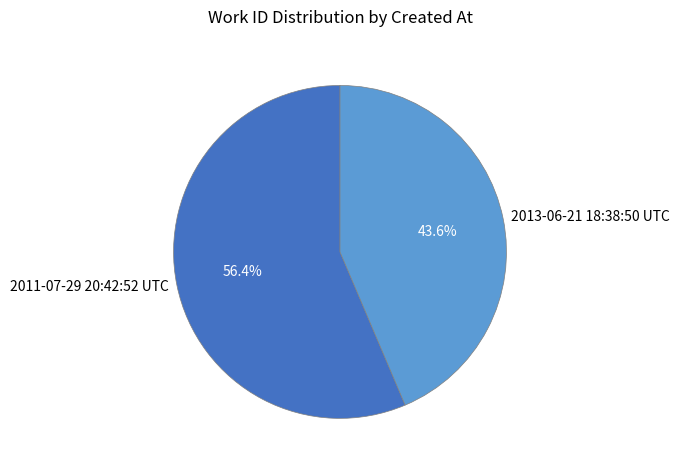

Combined, what portion of the pie is 2011-07-29 20:42:52 UTC and 2013-06-21 18:38:50 UTC?

100.0%